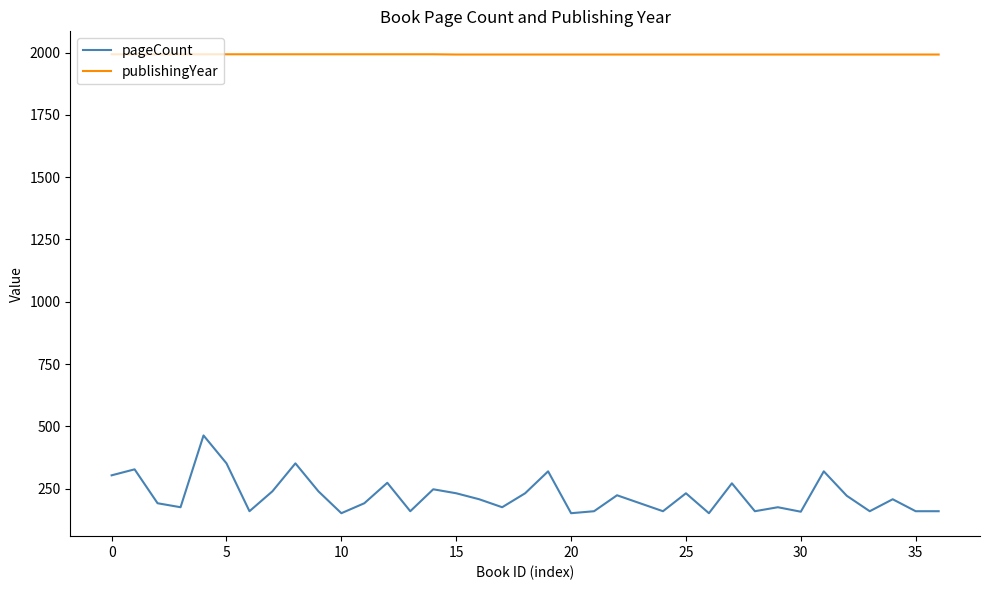

Which series has the largest range (max minus min)?

pageCount